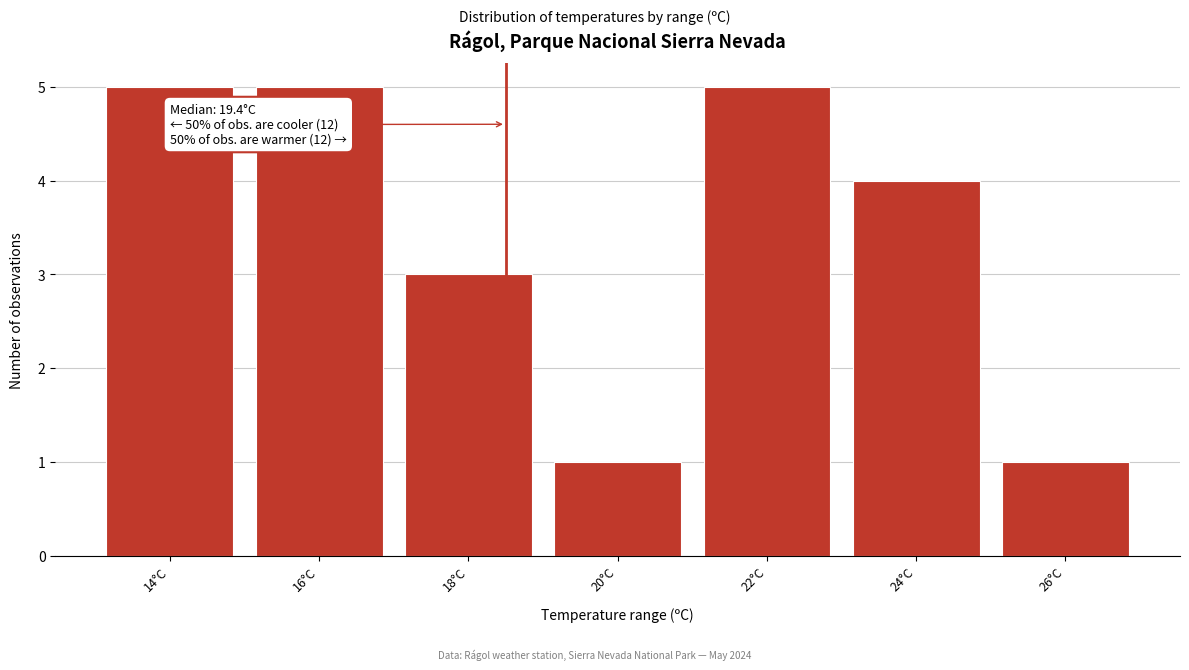

Reading right to left, what are all the values shown in this chart?

26°C=1	24°C=4	22°C=5	20°C=1	18°C=3	16°C=5	14°C=5